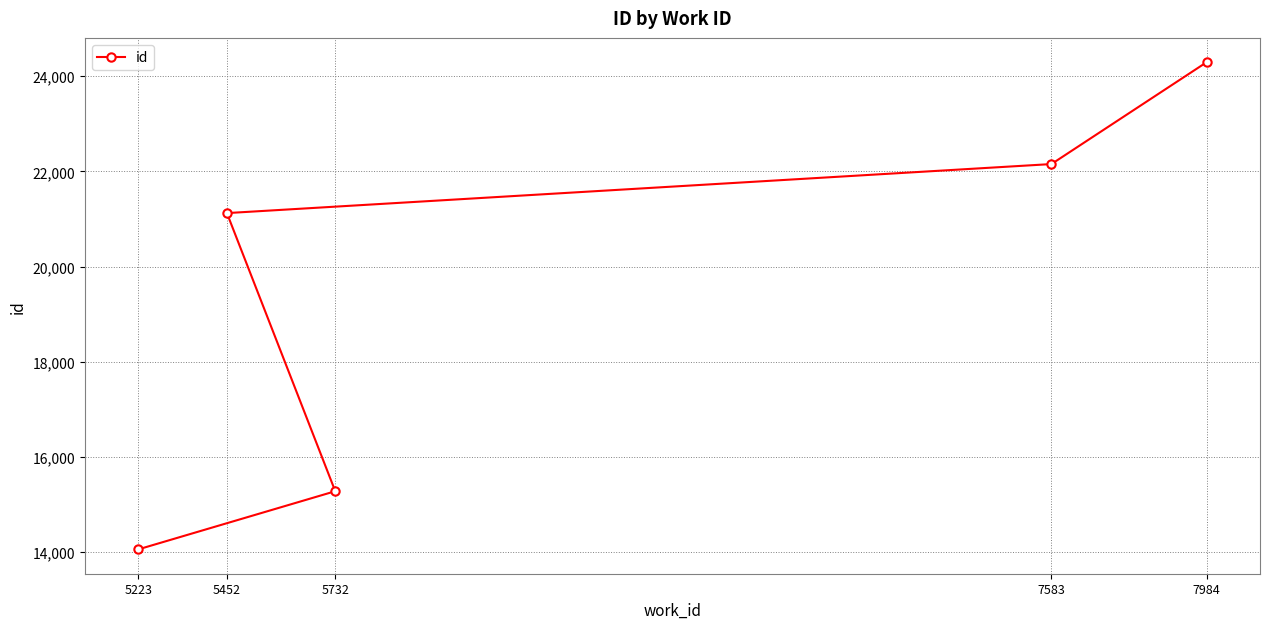

What is the sum of all values?

96899